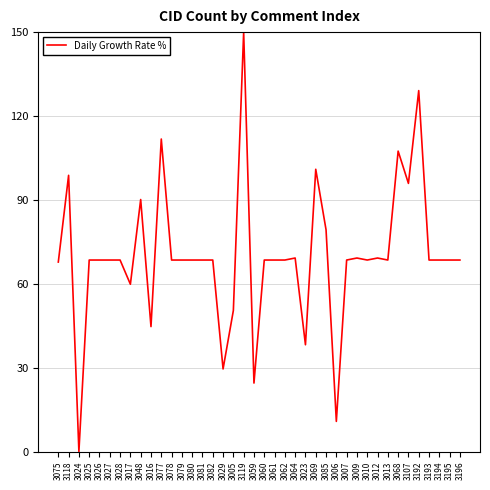

At which label does the data first exceed 68?

3118